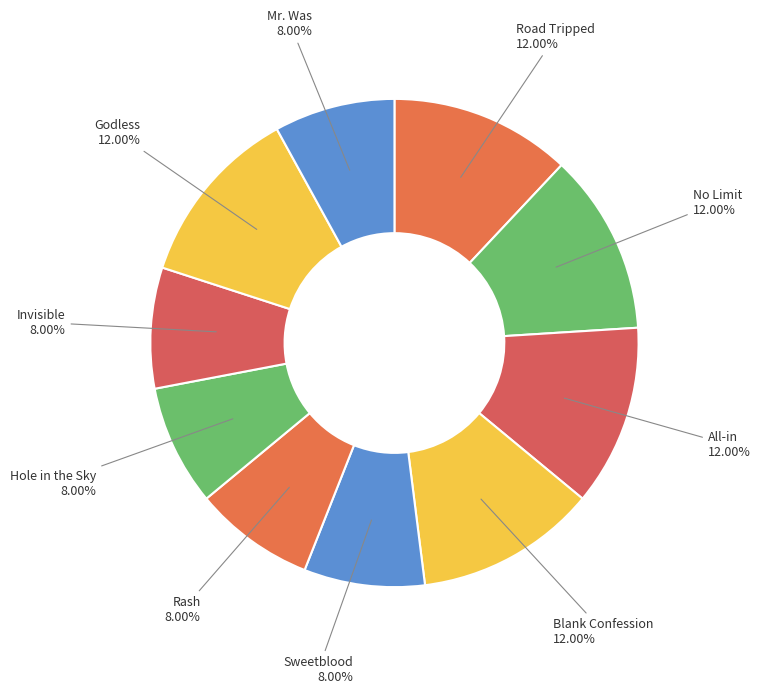

Does Rash account for over 50% of the chart?

No